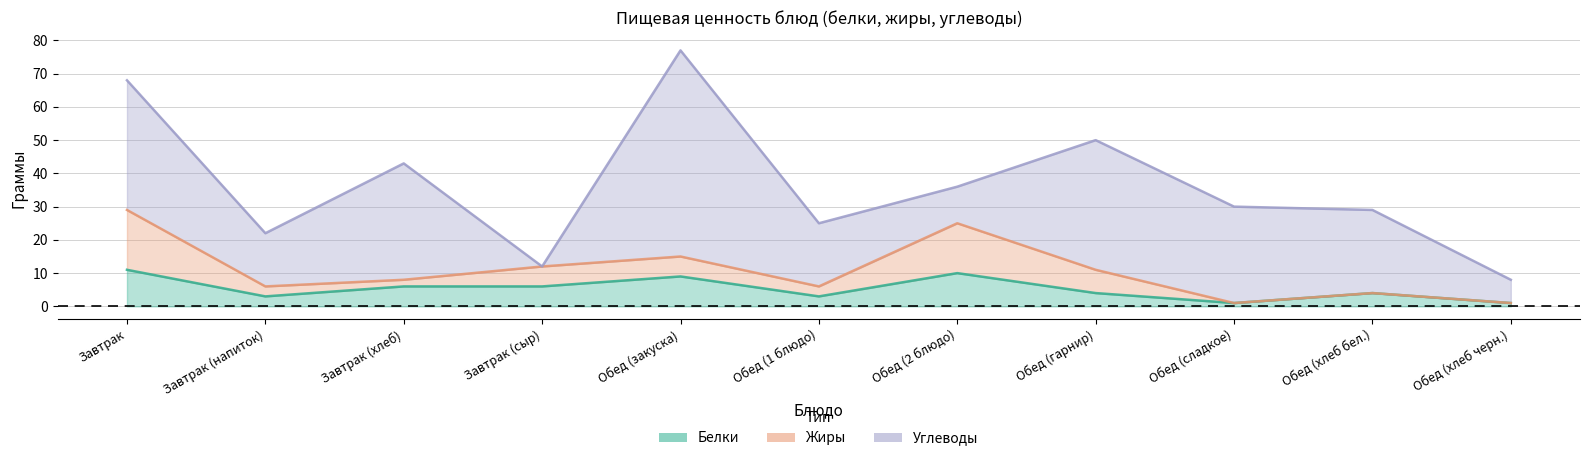

What is the value of the Белки point at the 4th from the left?

6